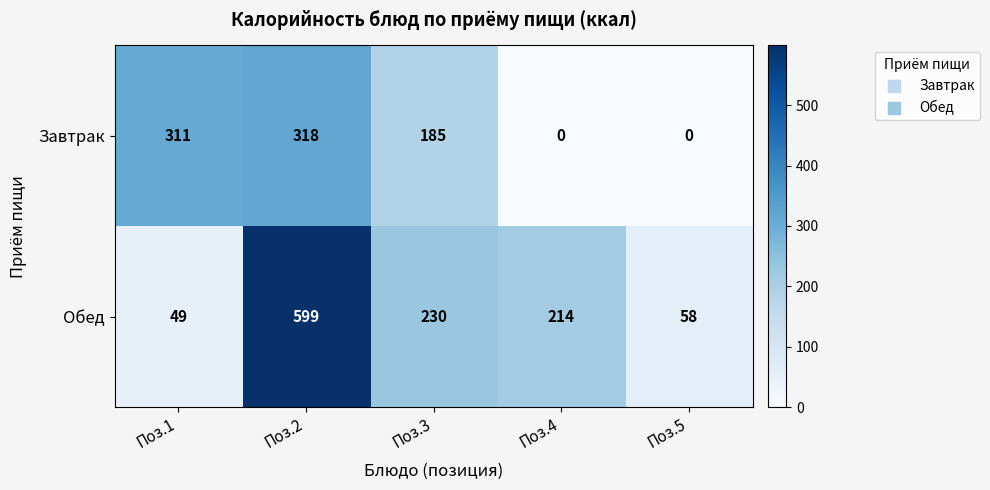

Rank the categories by Обед value from lowest to highest.

Поз.1, Поз.5, Поз.4, Поз.3, Поз.2